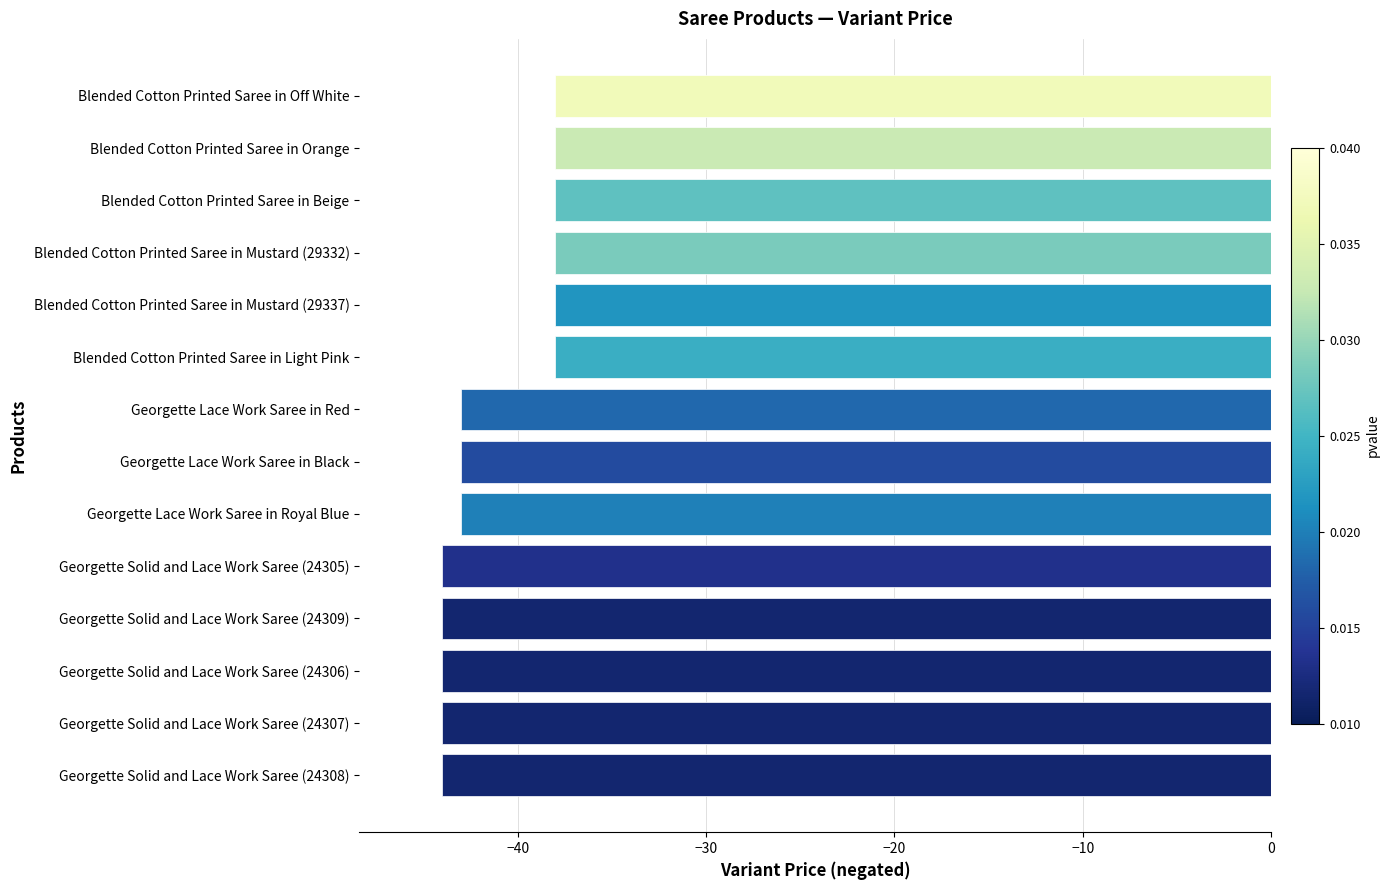

Reading bottom to top, list all the values displayed in this chart.

Georgette Solid and Lace Work Saree (24308)=-44	Georgette Solid and Lace Work Saree (24307)=-44	Georgette Solid and Lace Work Saree (24306)=-44	Georgette Solid and Lace Work Saree (24309)=-44	Georgette Solid and Lace Work Saree (24305)=-44	Georgette Lace Work Saree in Royal Blue=-43	Georgette Lace Work Saree in Black=-43	Georgette Lace Work Saree in Red=-43	Blended Cotton Printed Saree in Light Pink=-38	Blended Cotton Printed Saree in Mustard (29337)=-38	Blended Cotton Printed Saree in Mustard (29332)=-38	Blended Cotton Printed Saree in Beige=-38	Blended Cotton Printed Saree in Orange=-38	Blended Cotton Printed Saree in Off White=-38